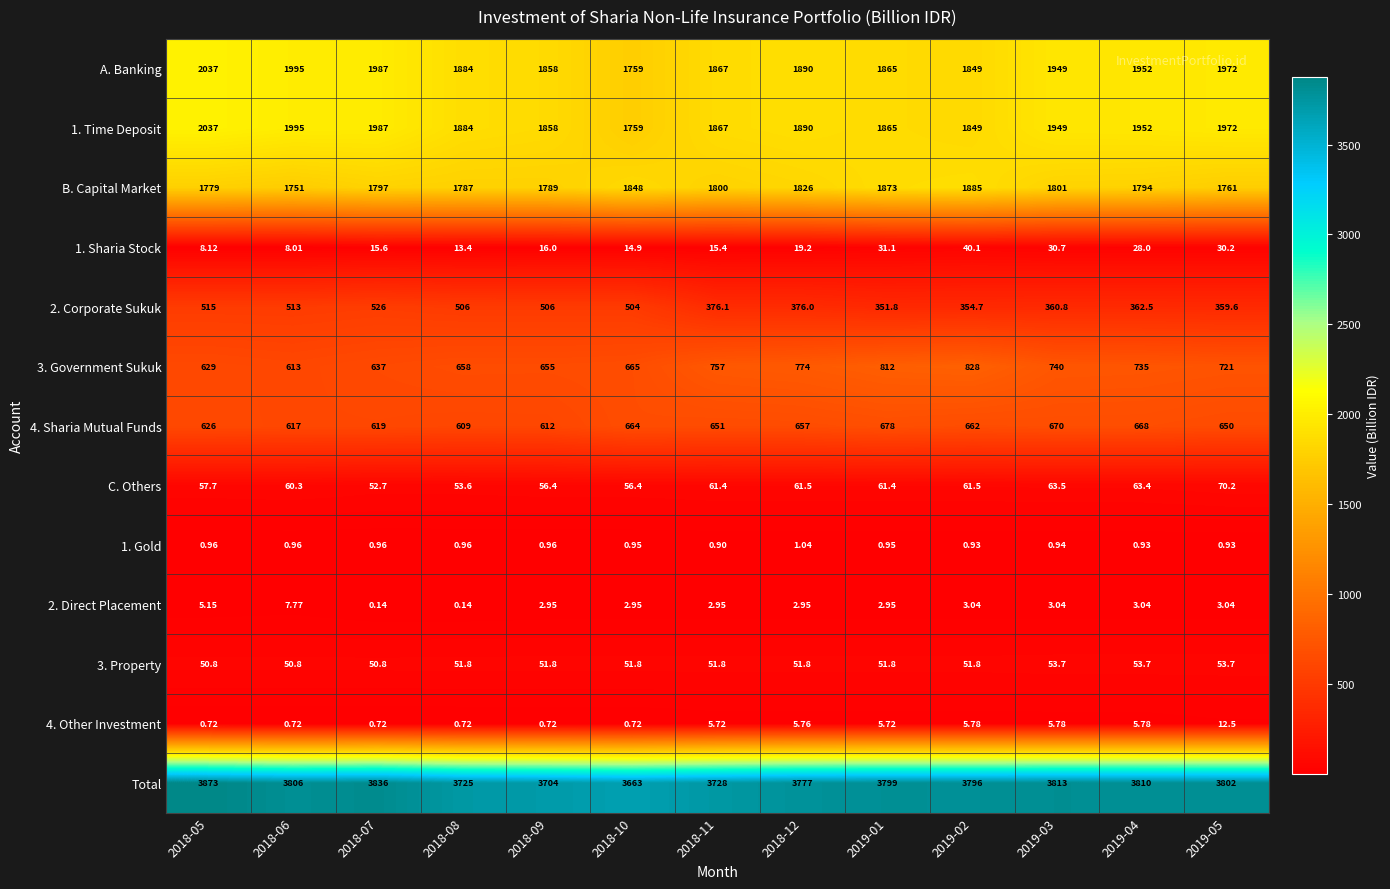

Is the value of A. Banking at 2019-02 greater than the value of 2. Corporate Sukuk at 2018-11?

Yes